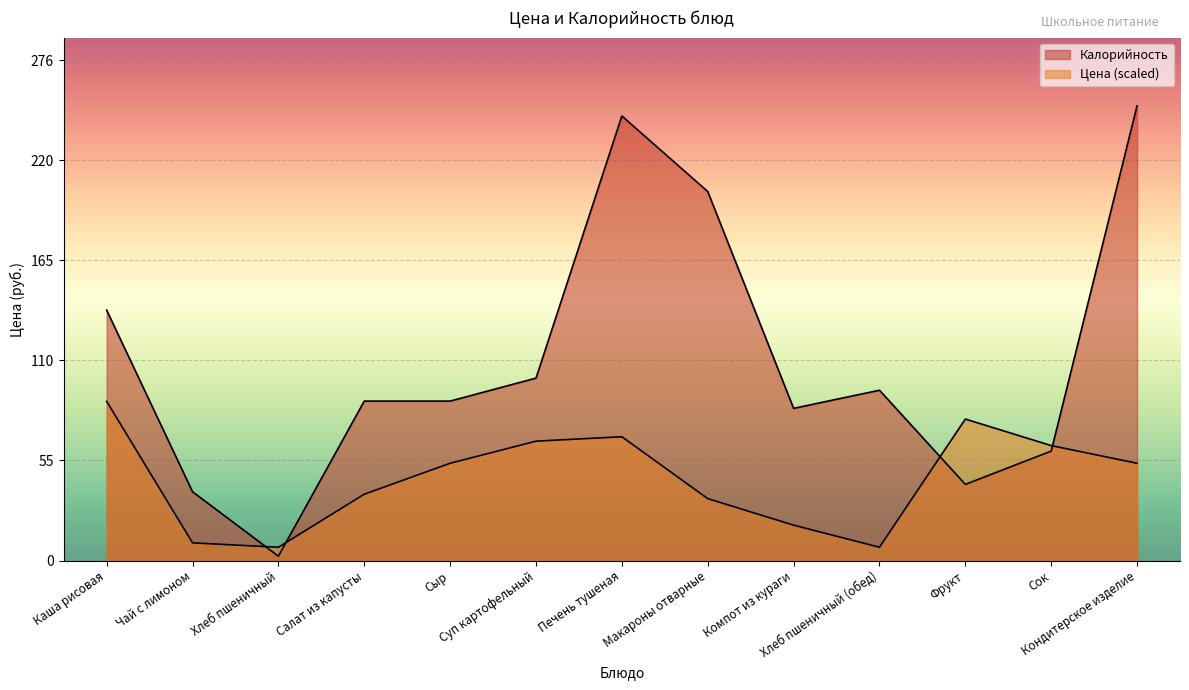

What is the sum of the Цена values at Каша рисовая and Суп картофельный?

153.7